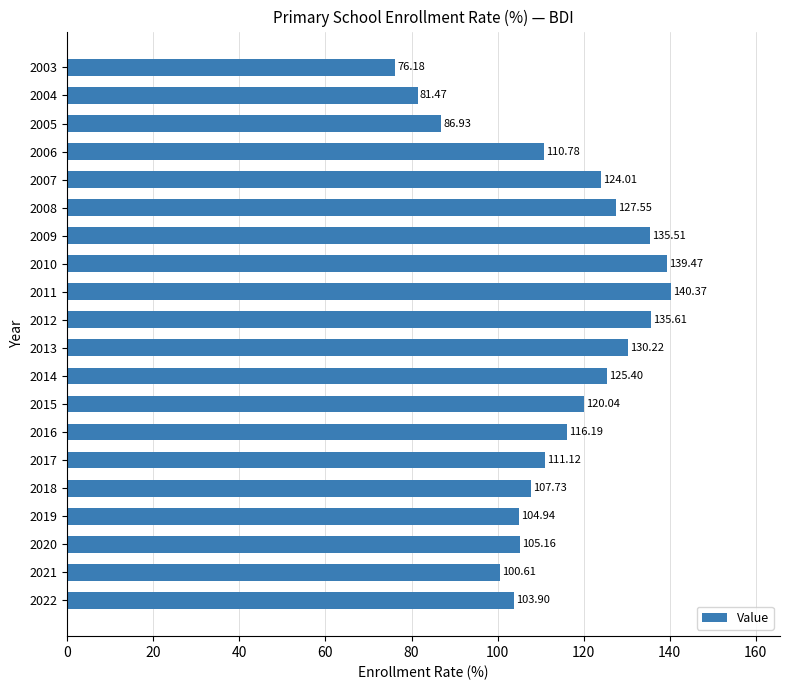

What is the change in value from 2021 to 2013?

+29.6